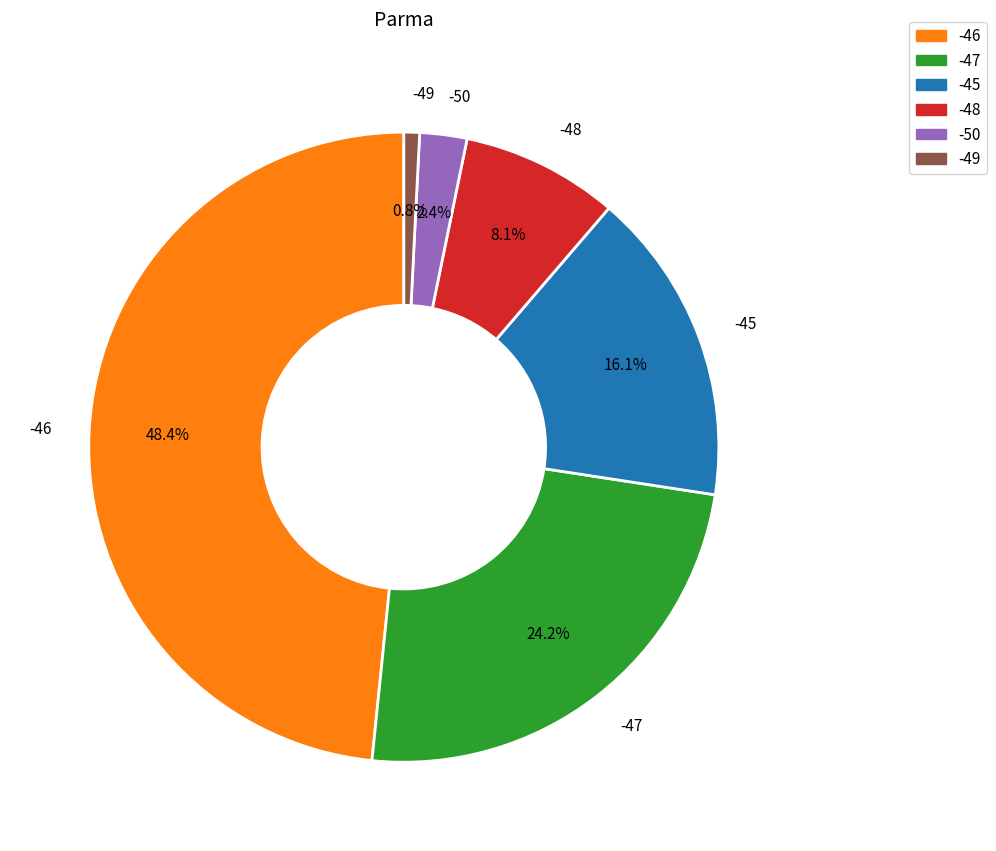

What percentage is the -46 slice, to the nearest percent?

48%